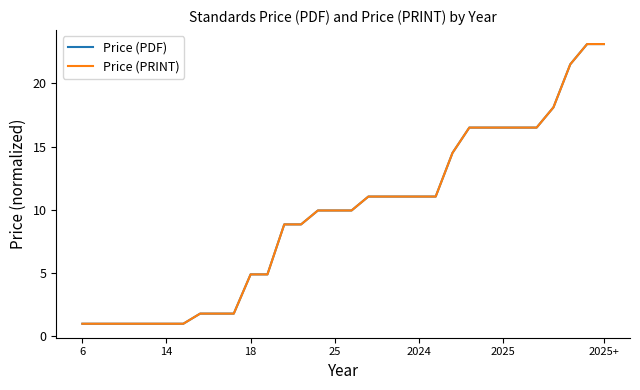

Is this an area chart (filled region under the line)?

No